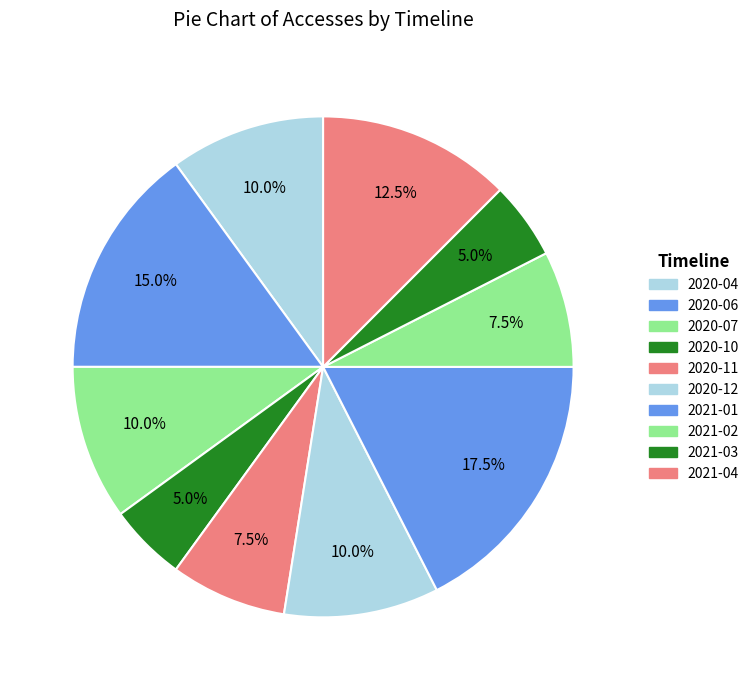

Between 2020-07 and 2021-01, which is larger?

2021-01